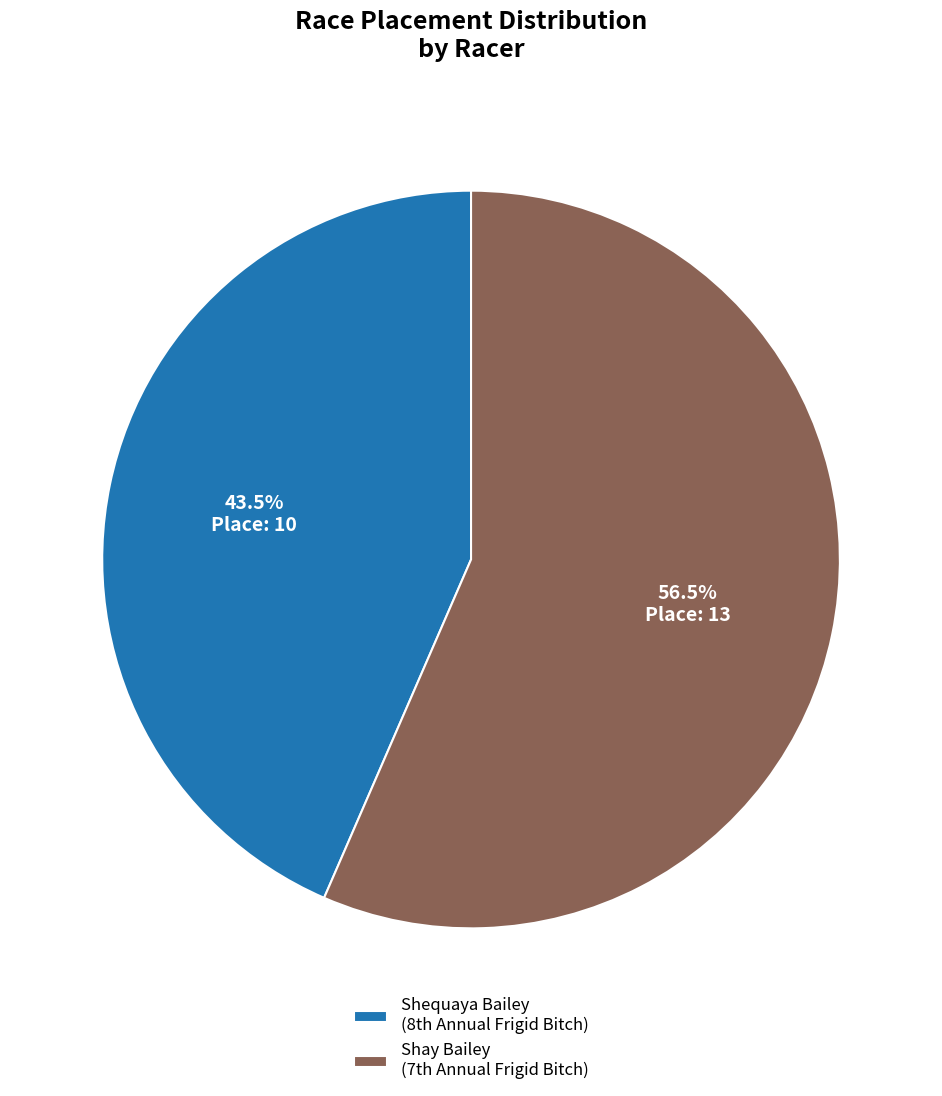

To the nearest percent, what is the difference between the largest and smallest slice percentages?

13%